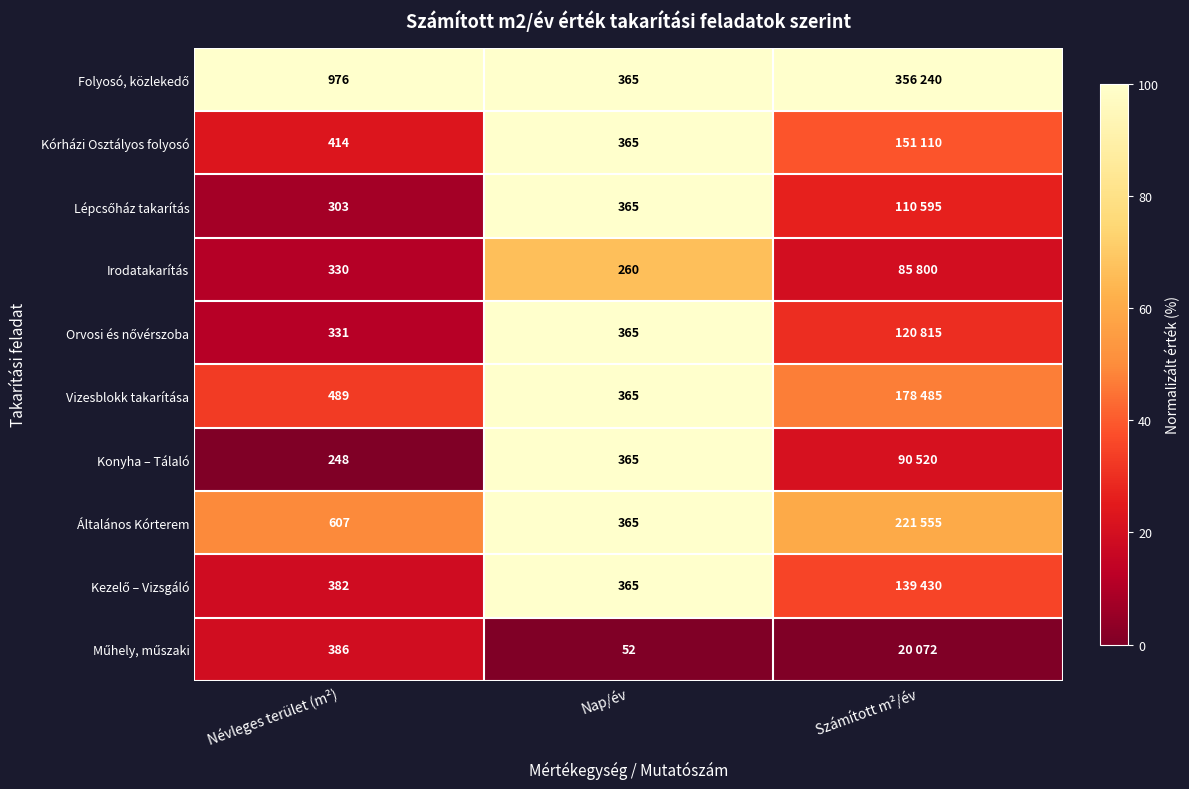

Where does the Konyha – Tálaló series first go above 20?

Nap/év